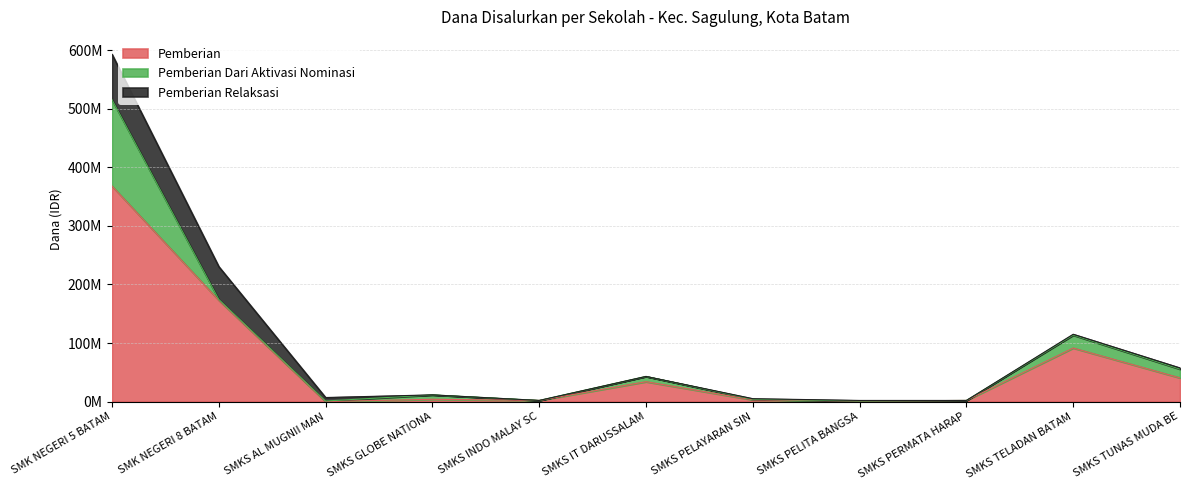

What is the sum of the Pemberian Relaksasi values at SMKS PELITA BANGSA SCHOOL and SMK NEGERI 5 BATAM?

78500000